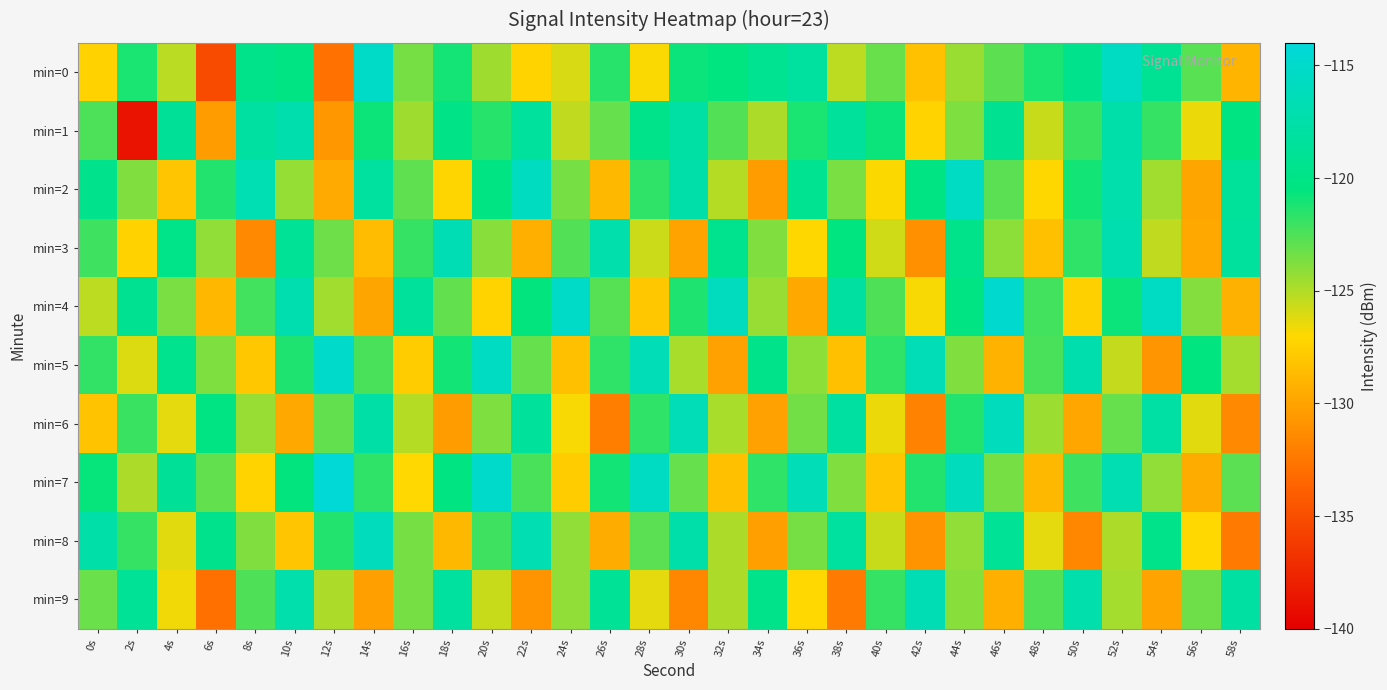

Which label corresponds to the largest value in the chart?

12s